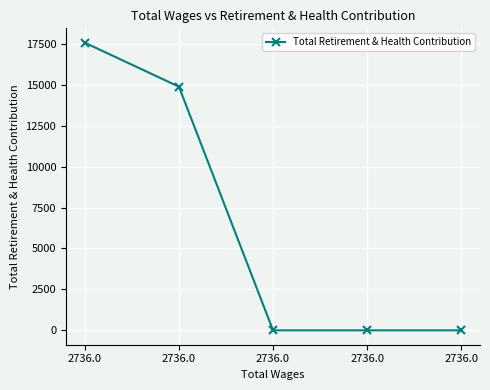

How many distinct data groups are displayed?

1